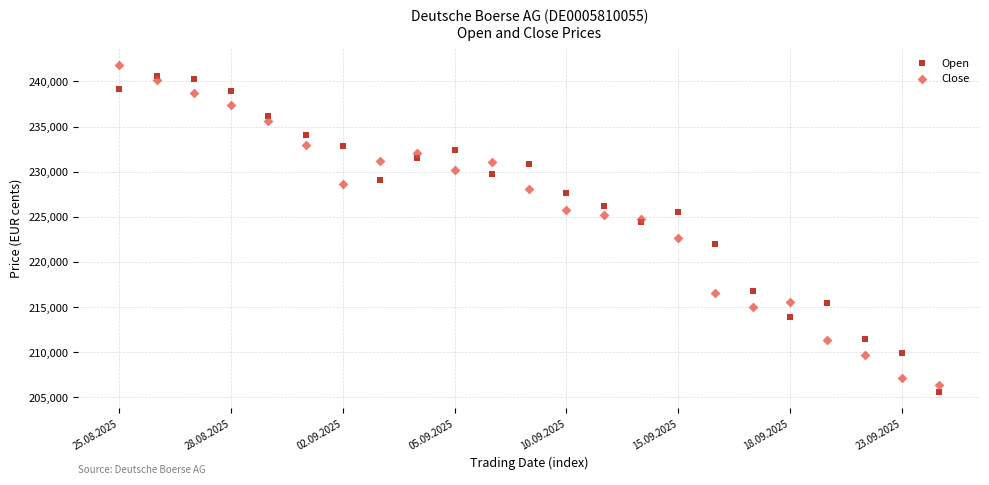

Which series contains the highest Y value?

Close